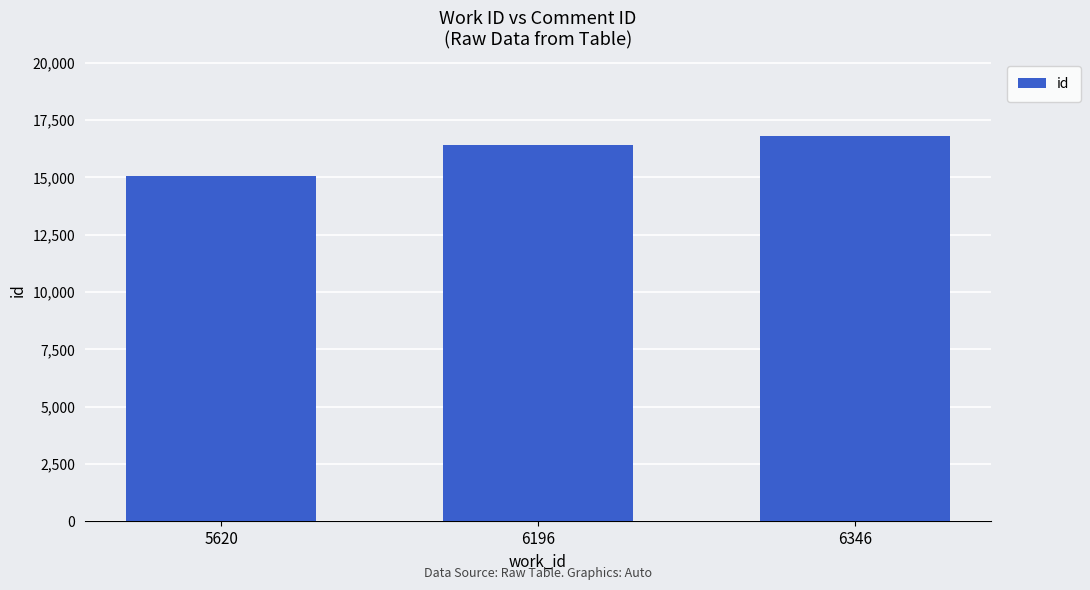

The chart shows a value of 6343 at 6346. True or false?

False